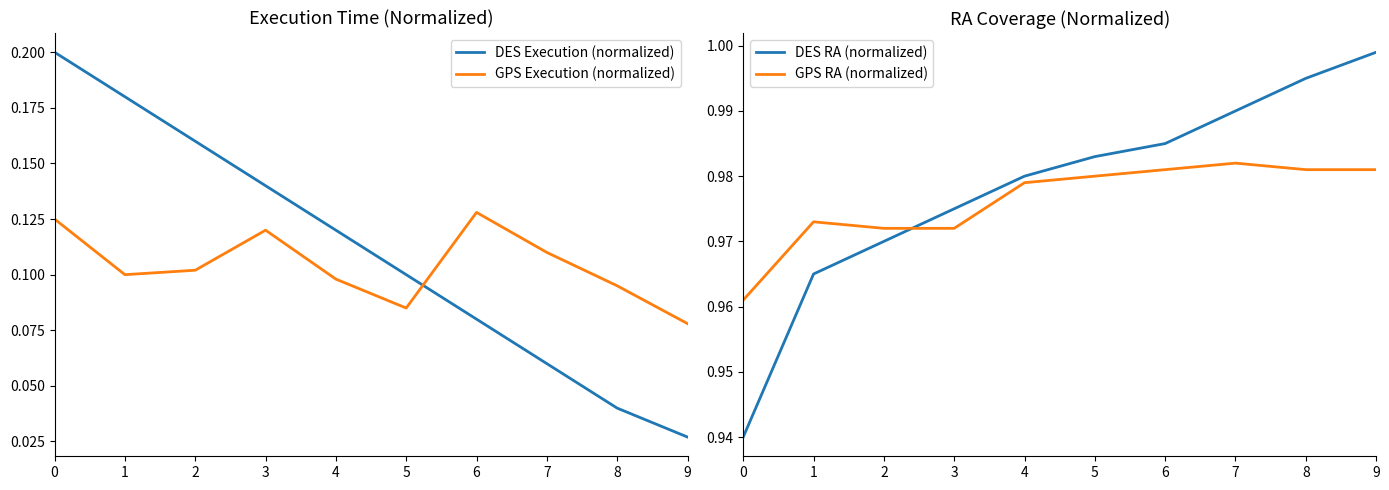

Reading left to right, extract all data points from this chart.

DES Execution (normalized): 0=0.2	1=0.2	2=0.2	3=0.1	4=0.1	5=0.1	6=0.1	7=0.1	8=0.0	9=0.0
GPS Execution (normalized): 0=0.1	1=0.1	2=0.1	3=0.1	4=0.1	5=0.1	6=0.1	7=0.1	8=0.1	9=0.1
DES RA (normalized): 0=0.9	1=1.0	2=1.0	3=1.0	4=1.0	5=1.0	6=1.0	7=1.0	8=1.0	9=1.0
GPS RA (normalized): 0=1.0	1=1.0	2=1.0	3=1.0	4=1.0	5=1.0	6=1.0	7=1.0	8=1.0	9=1.0